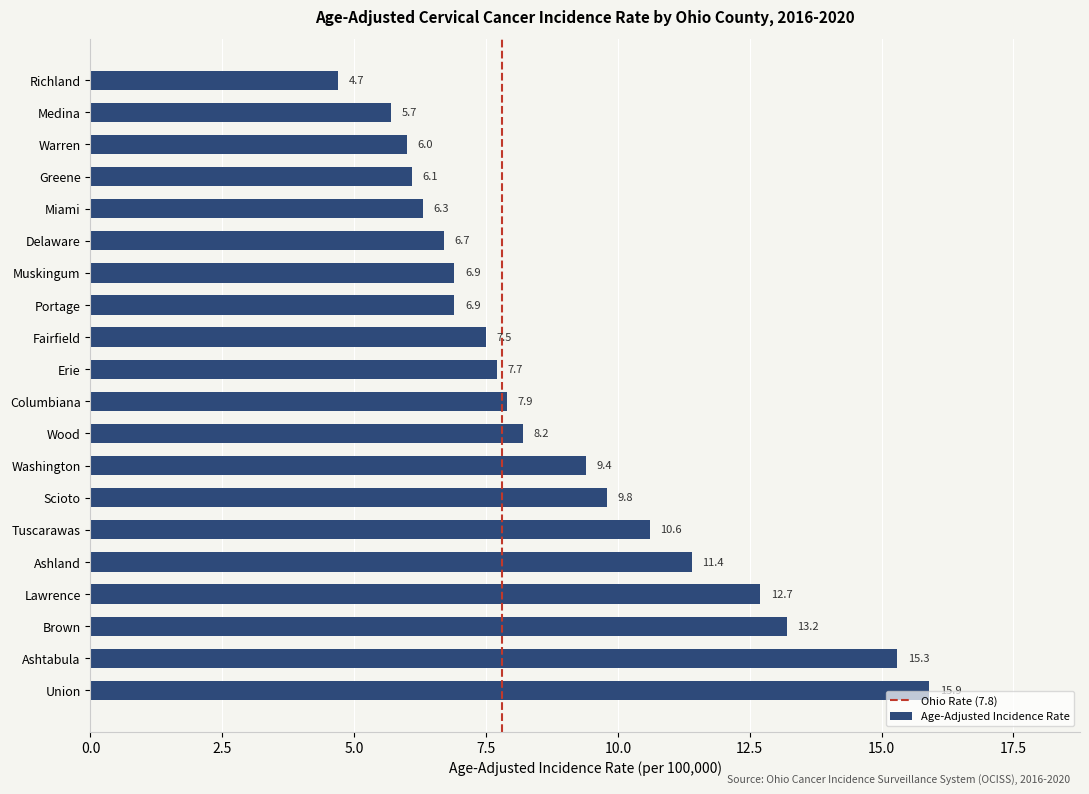

What is the average value?

8.9